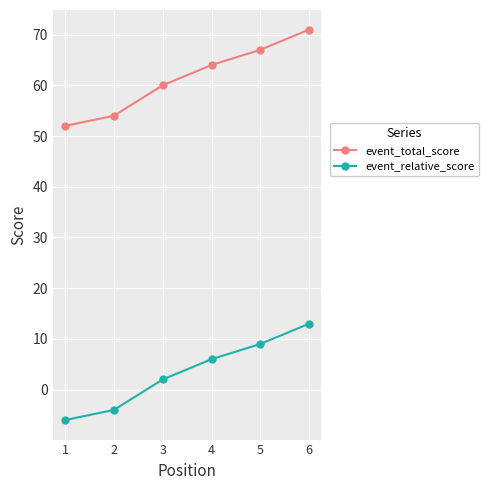

Which series has the largest total across all categories?

event_total_score